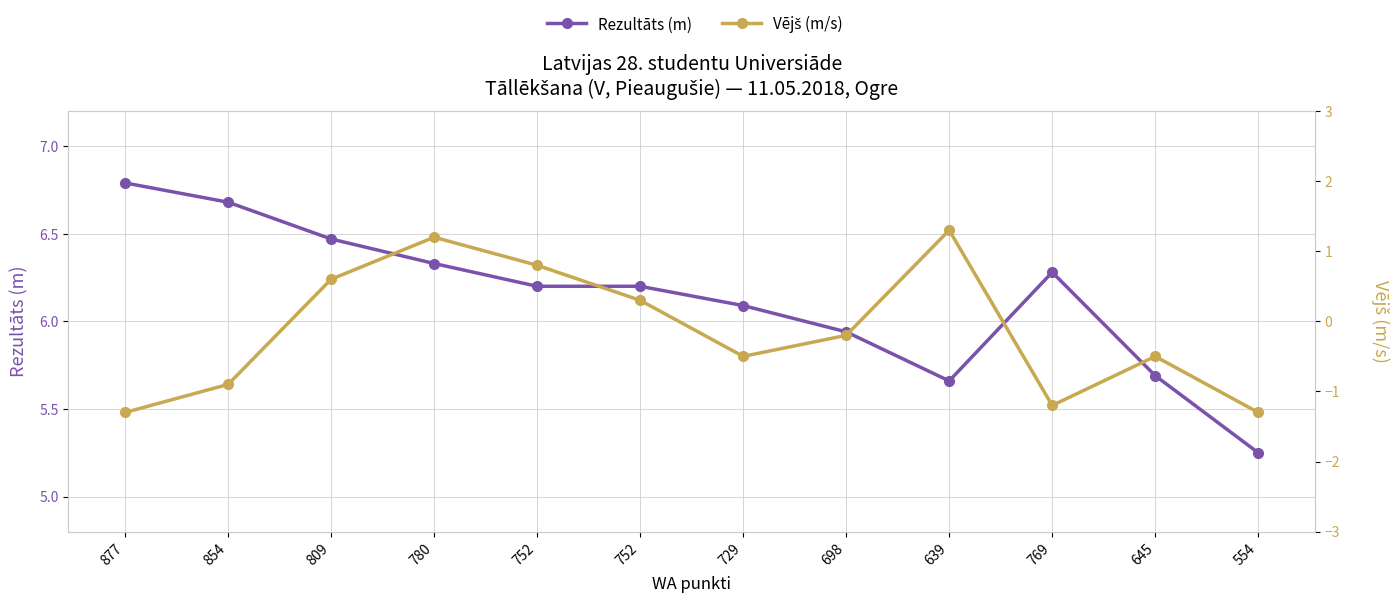

What is the total value across all series at 752?

7.0